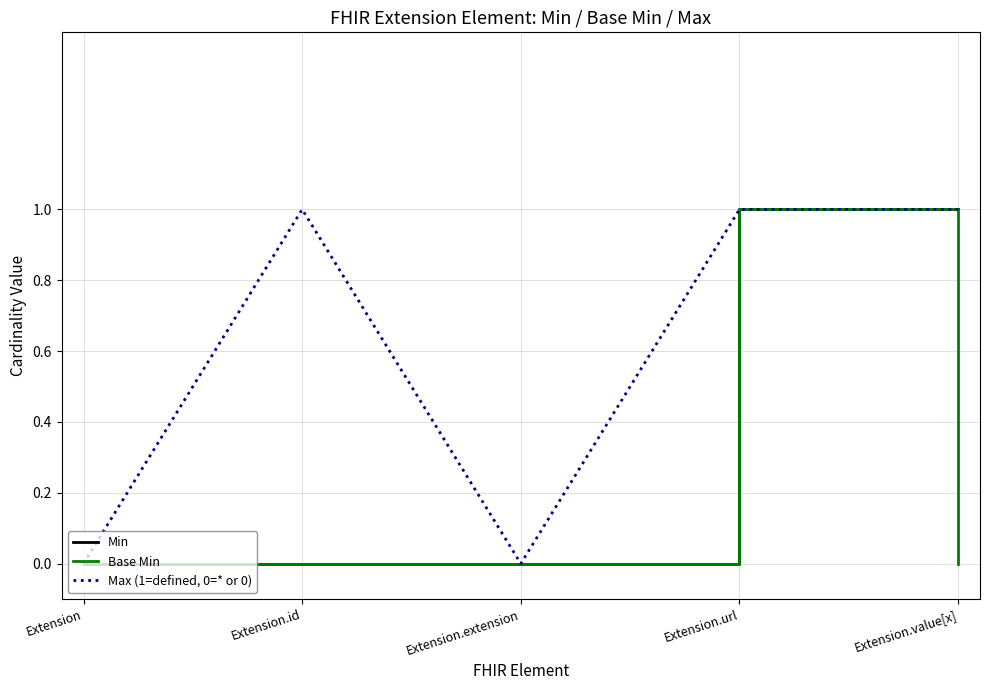

Which series changed the most between Extension.id and Extension.value[x]?

Min